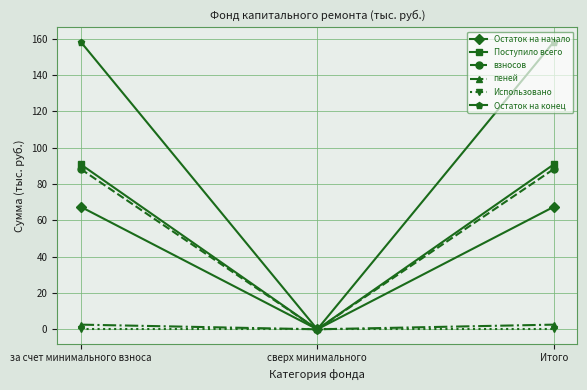

What is the difference between the maximum and minimum values in the Поступило всего series?

90.8